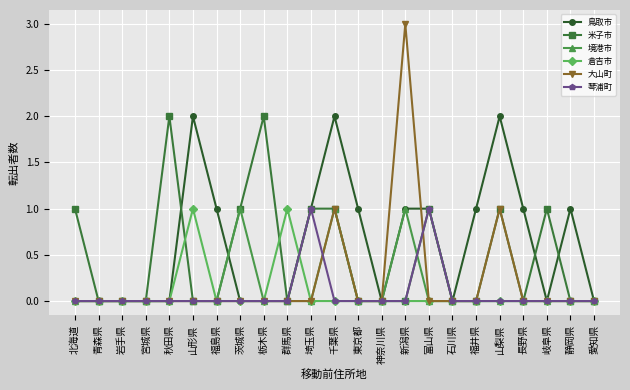

Reading left to right, list all the values displayed in this chart.

鳥取市: 北海道=0	青森県=0	岩手県=0	宮城県=0	秋田県=0	山形県=2	福島県=1	茨城県=0	栃木県=0	群馬県=0	埼玉県=1	千葉県=2	東京都=1	神奈川県=0	新潟県=1	富山県=1	石川県=0	福井県=1	山梨県=2	長野県=1	岐阜県=0	静岡県=1	愛知県=0
米子市: 北海道=1	青森県=0	岩手県=0	宮城県=0	秋田県=2	山形県=0	福島県=0	茨城県=1	栃木県=2	群馬県=0	埼玉県=1	千葉県=1	東京都=0	神奈川県=0	新潟県=0	富山県=1	石川県=0	福井県=0	山梨県=1	長野県=0	岐阜県=1	静岡県=0	愛知県=0
境港市: 北海道=0	青森県=0	岩手県=0	宮城県=0	秋田県=0	山形県=0	福島県=0	茨城県=1	栃木県=0	群馬県=0	埼玉県=0	千葉県=1	東京都=0	神奈川県=0	新潟県=1	富山県=0	石川県=0	福井県=0	山梨県=0	長野県=0	岐阜県=0	静岡県=0	愛知県=0
倉吉市: 北海道=0	青森県=0	岩手県=0	宮城県=0	秋田県=0	山形県=1	福島県=0	茨城県=0	栃木県=0	群馬県=1	埼玉県=0	千葉県=0	東京都=0	神奈川県=0	新潟県=0	富山県=0	石川県=0	福井県=0	山梨県=0	長野県=0	岐阜県=0	静岡県=0	愛知県=0
大山町: 北海道=0	青森県=0	岩手県=0	宮城県=0	秋田県=0	山形県=0	福島県=0	茨城県=0	栃木県=0	群馬県=0	埼玉県=0	千葉県=1	東京都=0	神奈川県=0	新潟県=3	富山県=0	石川県=0	福井県=0	山梨県=1	長野県=0	岐阜県=0	静岡県=0	愛知県=0
琴浦町: 北海道=0	青森県=0	岩手県=0	宮城県=0	秋田県=0	山形県=0	福島県=0	茨城県=0	栃木県=0	群馬県=0	埼玉県=1	千葉県=0	東京都=0	神奈川県=0	新潟県=0	富山県=1	石川県=0	福井県=0	山梨県=0	長野県=0	岐阜県=0	静岡県=0	愛知県=0